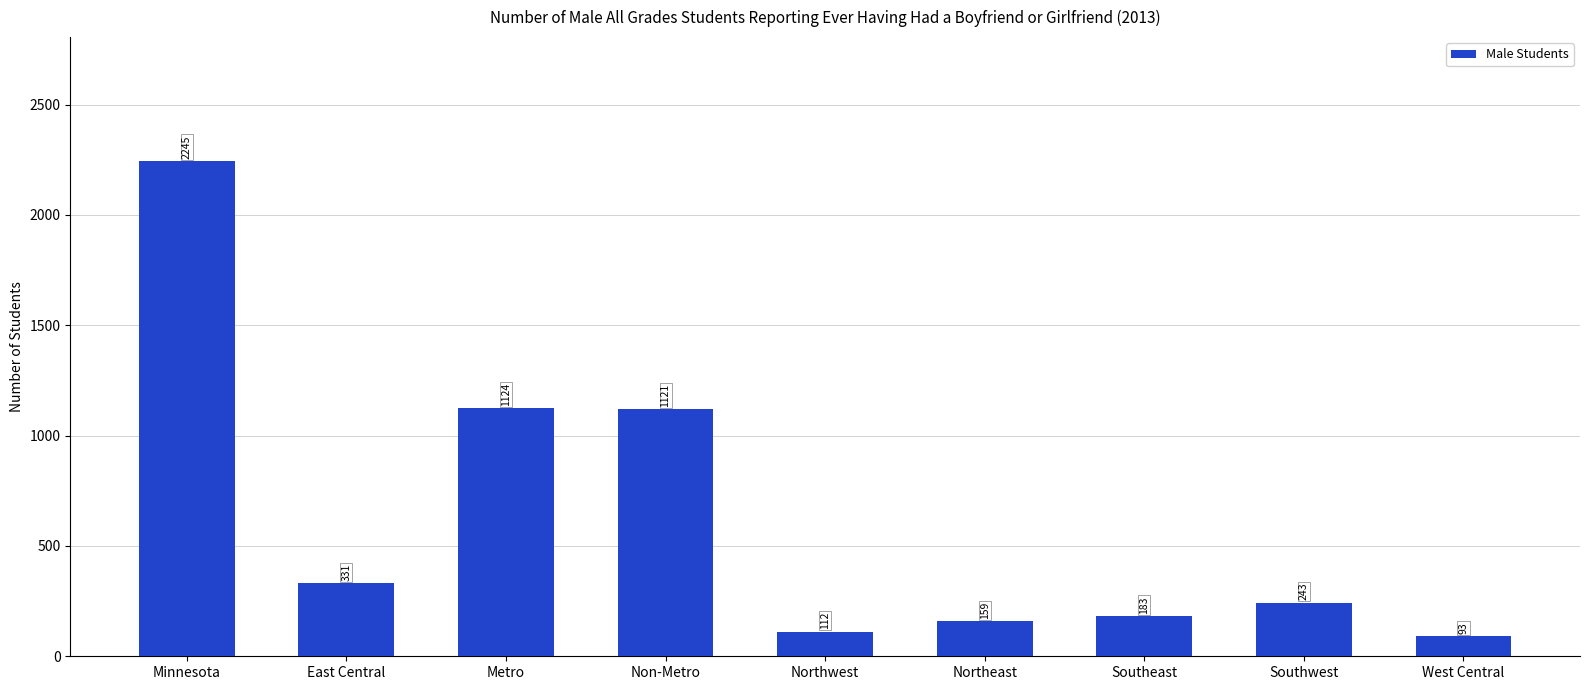

The chart shows a value of 243 at Southwest. True or false?

True